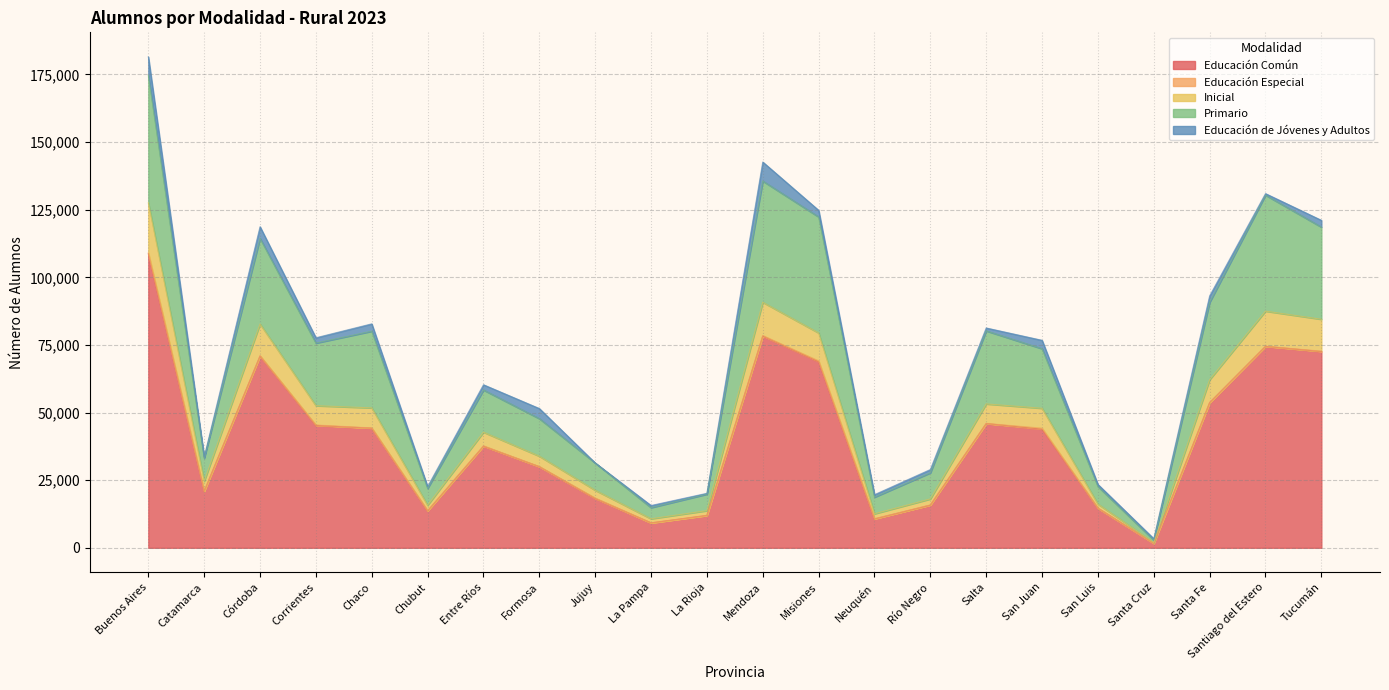

At which category is the sum across all series the highest?

Buenos Aires